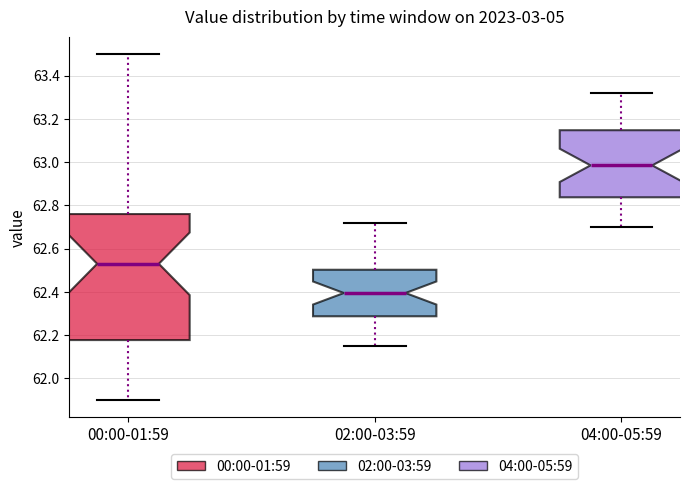

Which box is the tallest, from its lower edge to its upper edge?

00:00-01:59